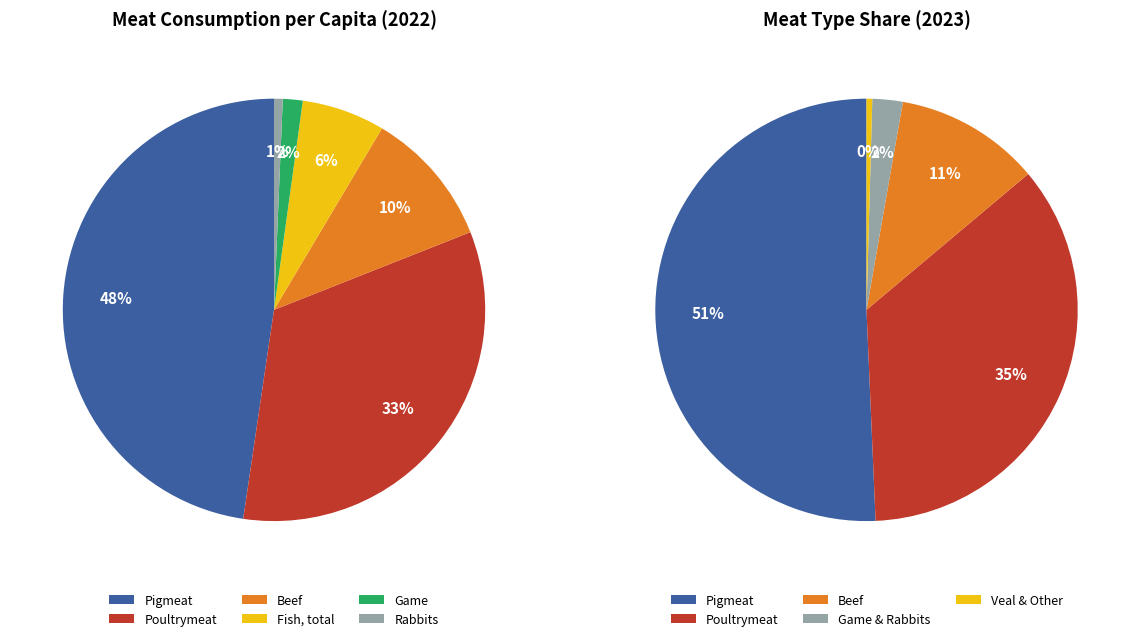

To the nearest percent, what is the difference between the largest and smallest slice percentages?

47%